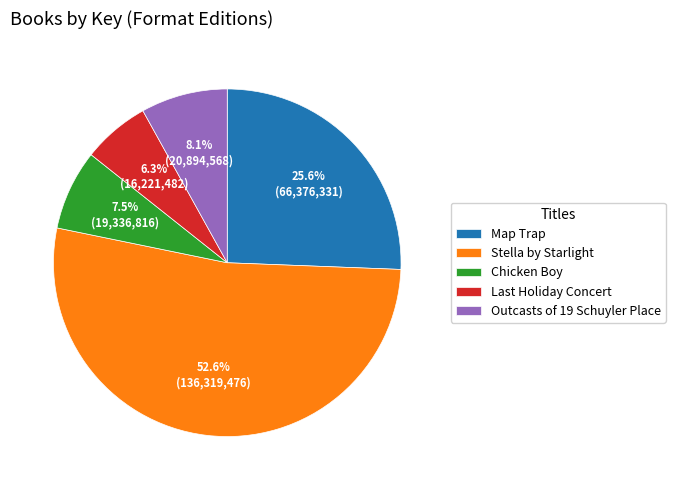

Do Chicken Boy and Outcasts of 19 Schuyler Place together represent more than half of the pie?

No